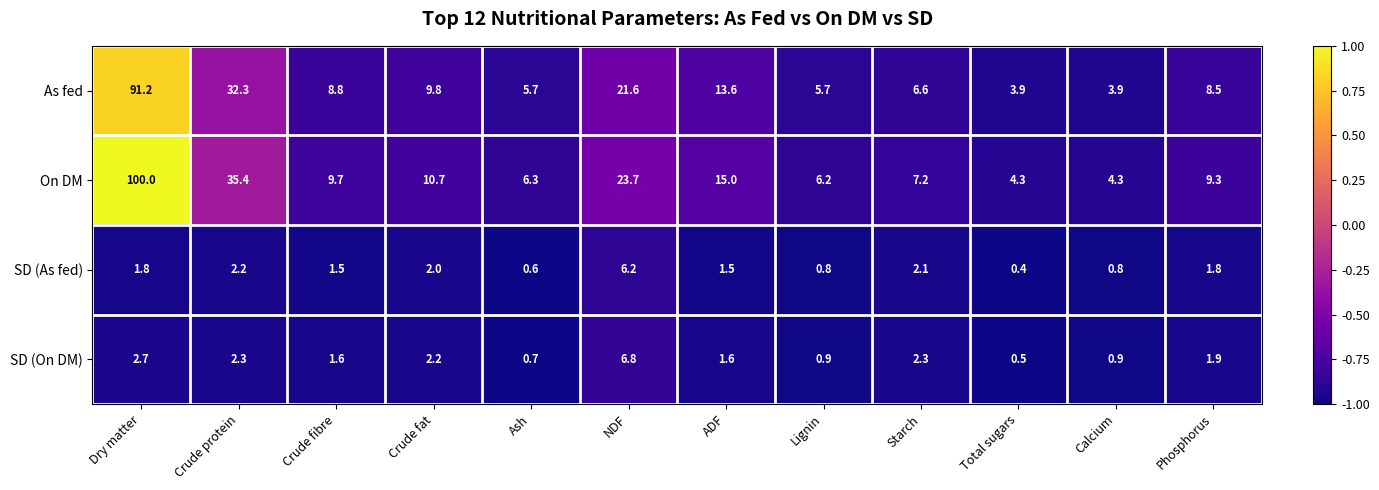

Which series changed the most between Crude fat and ADF?

On DM